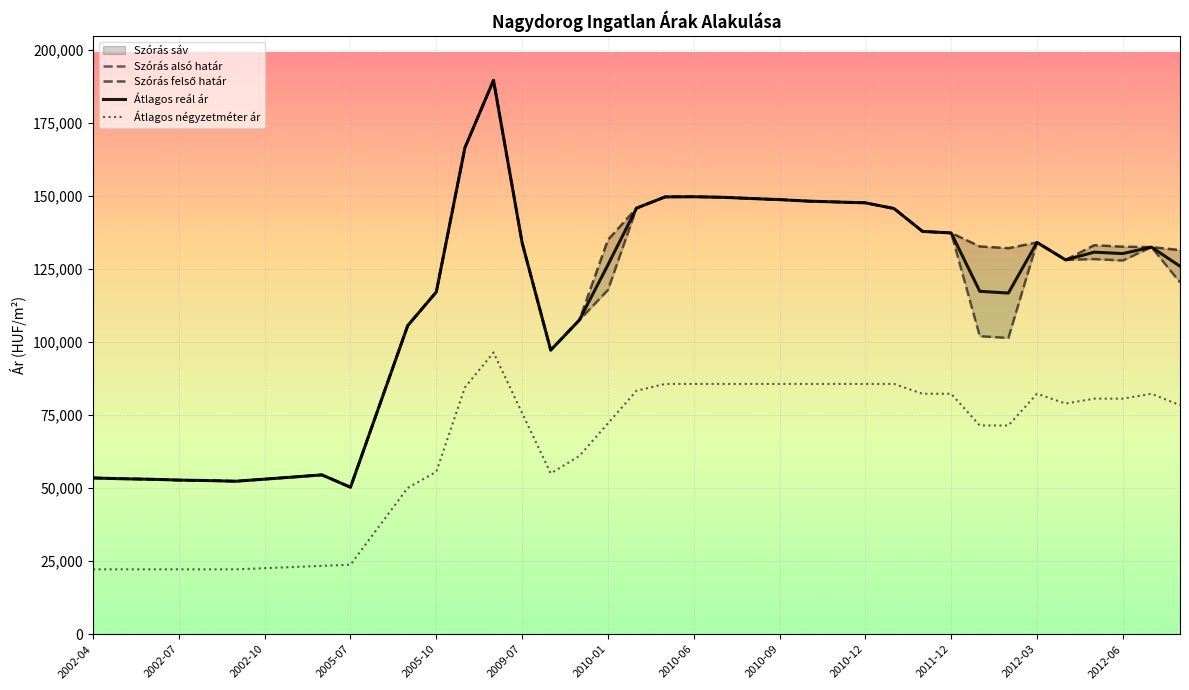

How many values in the Szórás felső határ series exceed 132731?

19